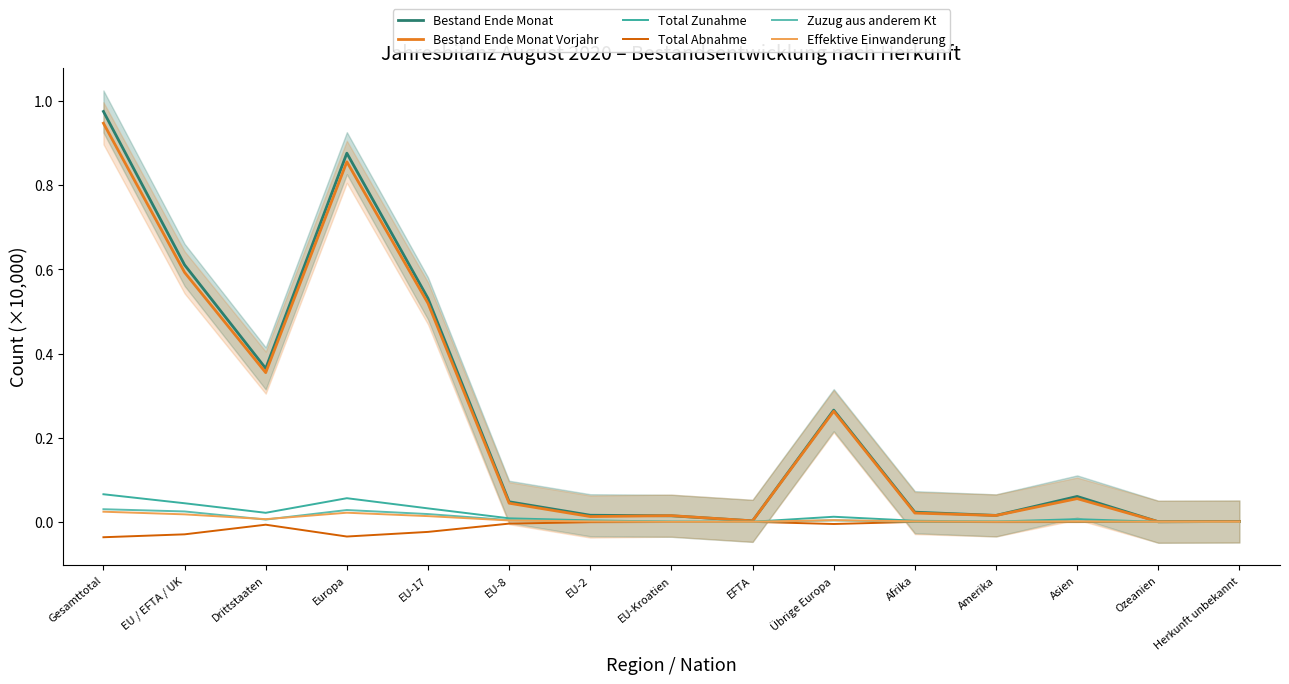

What is the sum of all Bestand Ende Monat values?

3.8